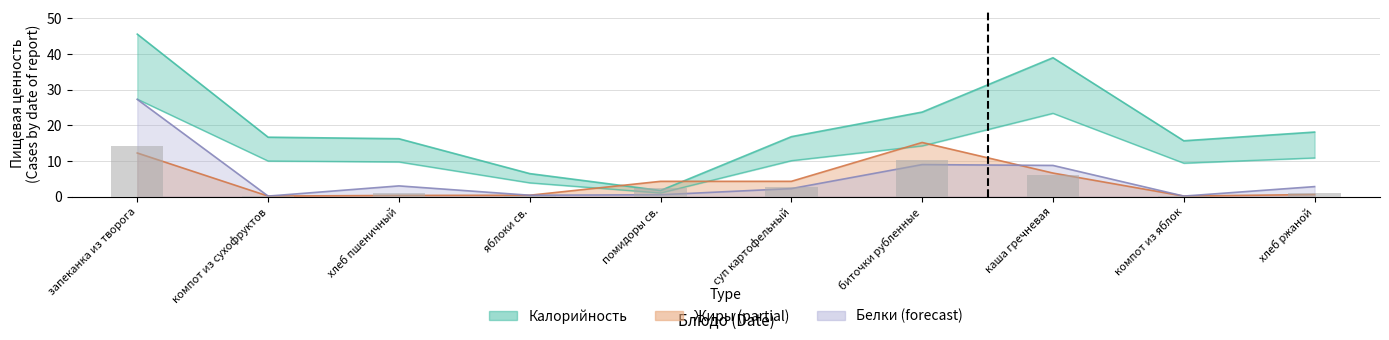

What is the total value across all series at помидоры св.?

5.9